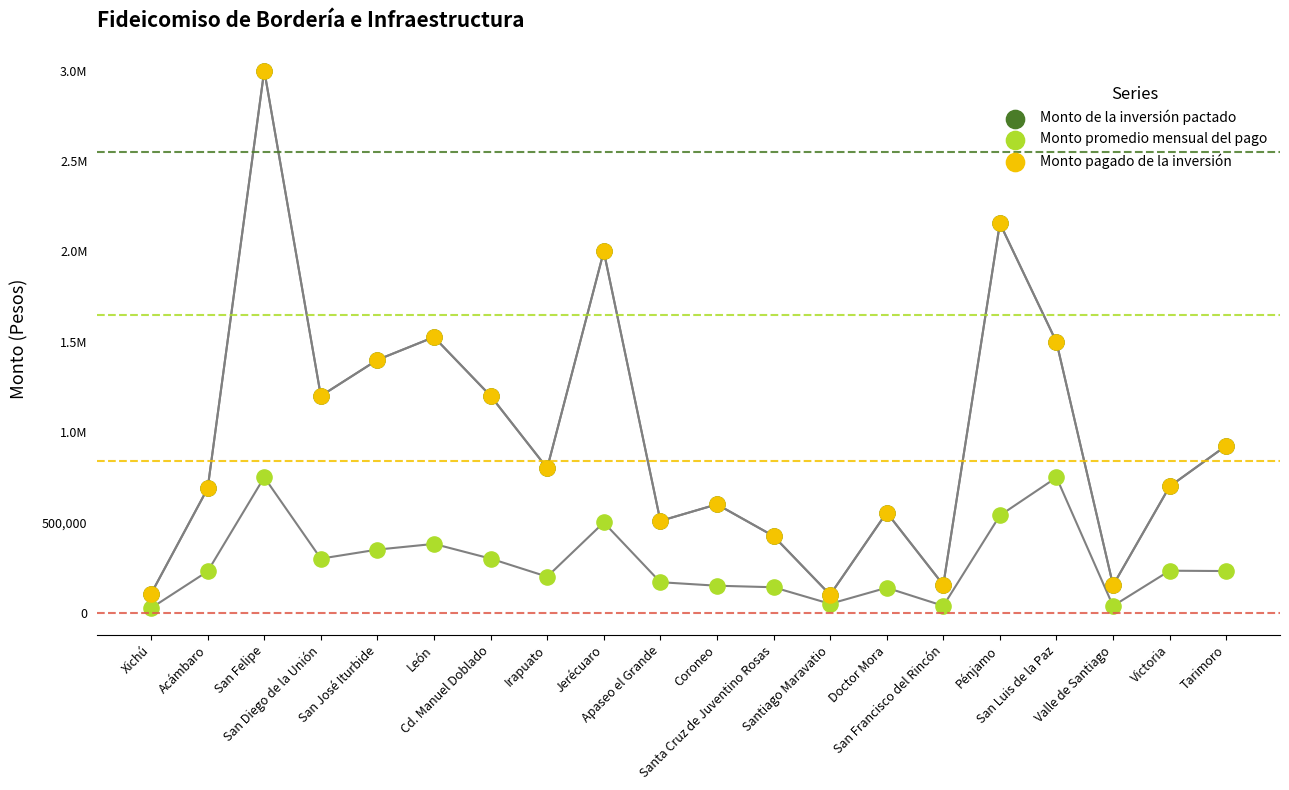

What are all the series names shown in the legend?

Monto de la inversión pactado, Monto promedio mensual del pago, Monto pagado de la inversión